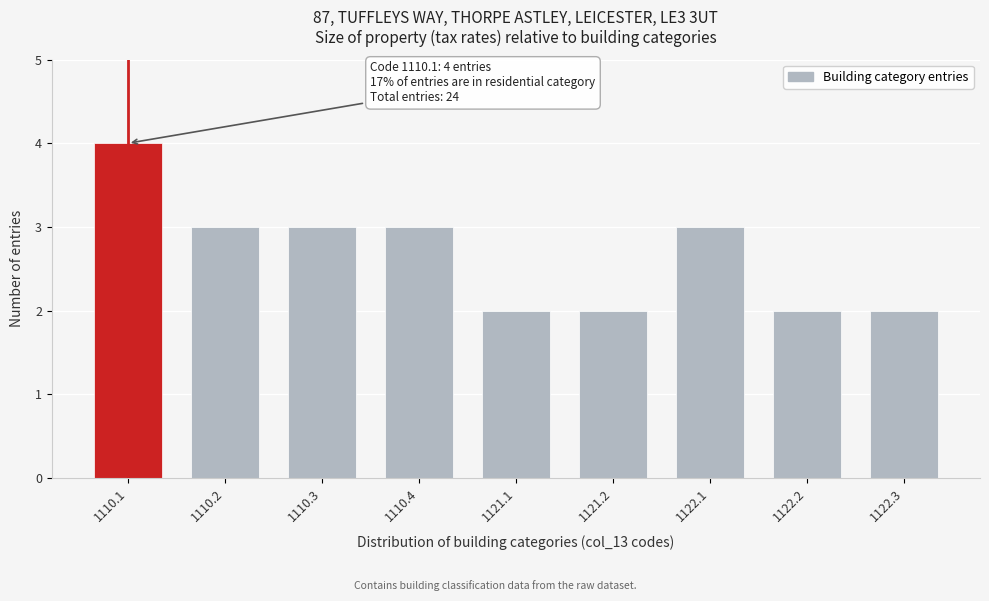

Reading left to right, extract all data points from this chart.

1110.1=4	1110.2=3	1110.3=3	1110.4=3	1121.1=2	1121.2=2	1122.1=3	1122.2=2	1122.3=2